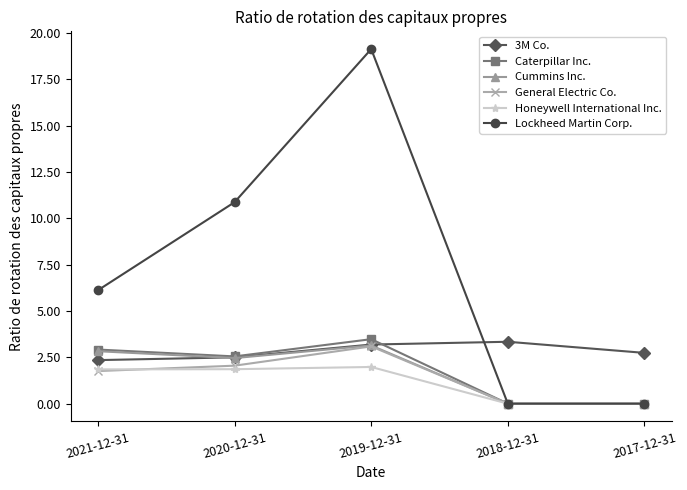

What is the label of the 4th point from the right?

2020-12-31